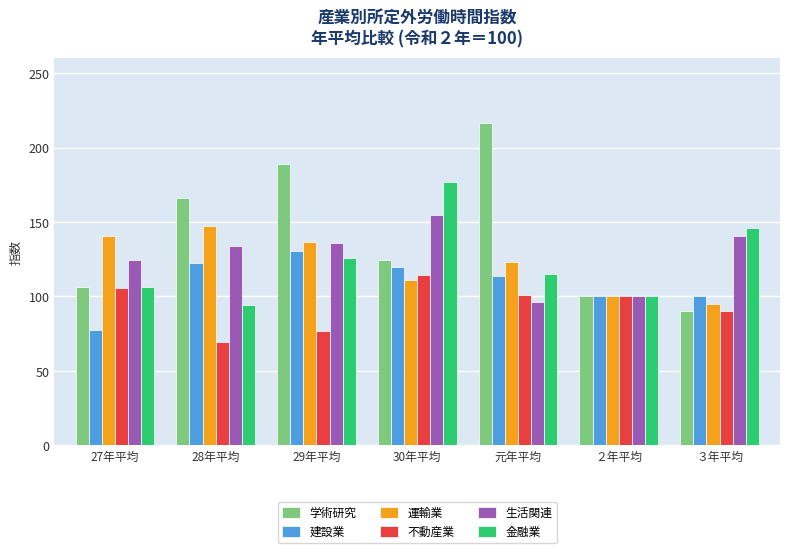

Is the value of 生活関連 at 28年平均 greater than the value of 運輸業 at 30年平均?

Yes